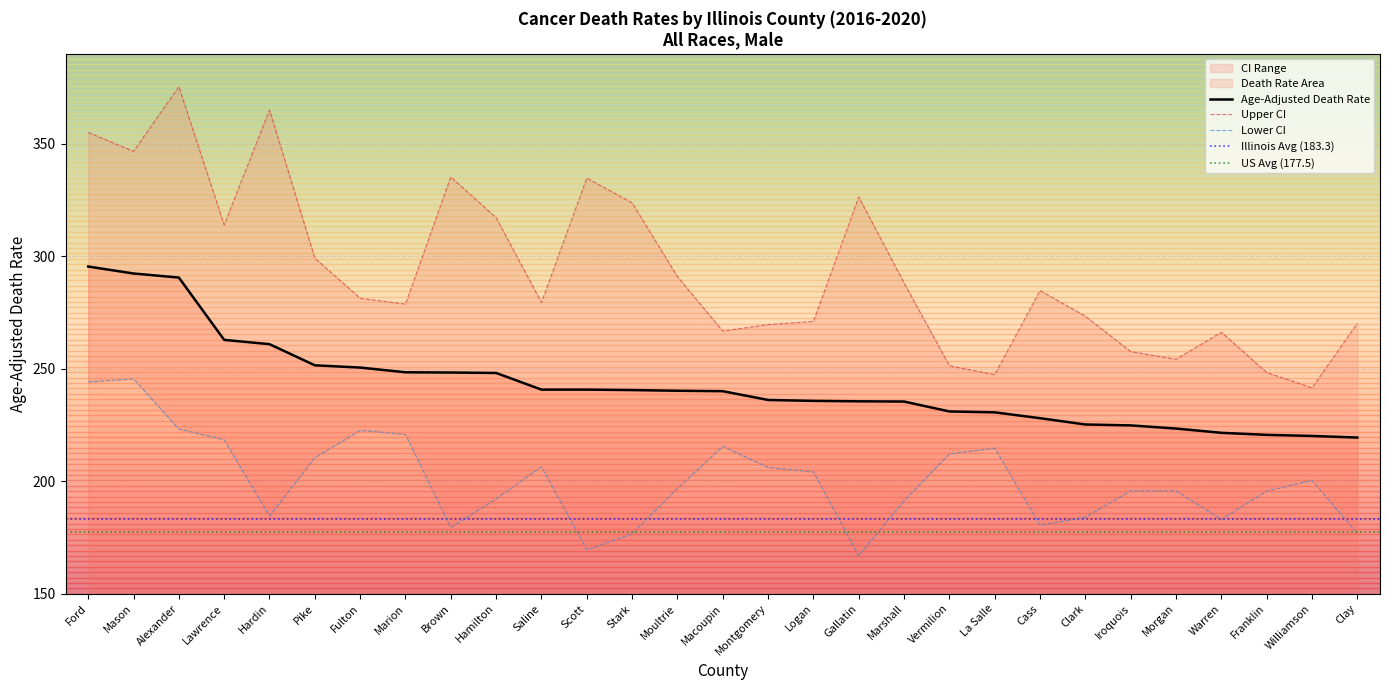

At which label does Upper CI (Rate) reach its peak?

Alexander